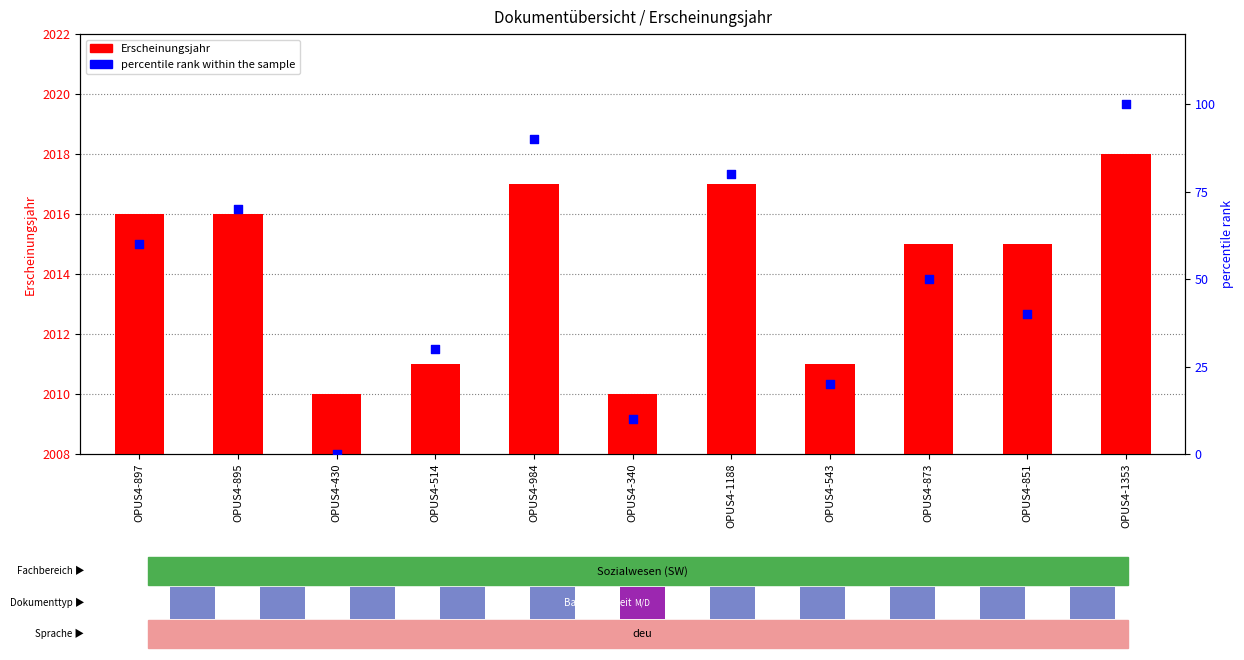

Which series has the widest spread of Y values?

percentile rank within the sample